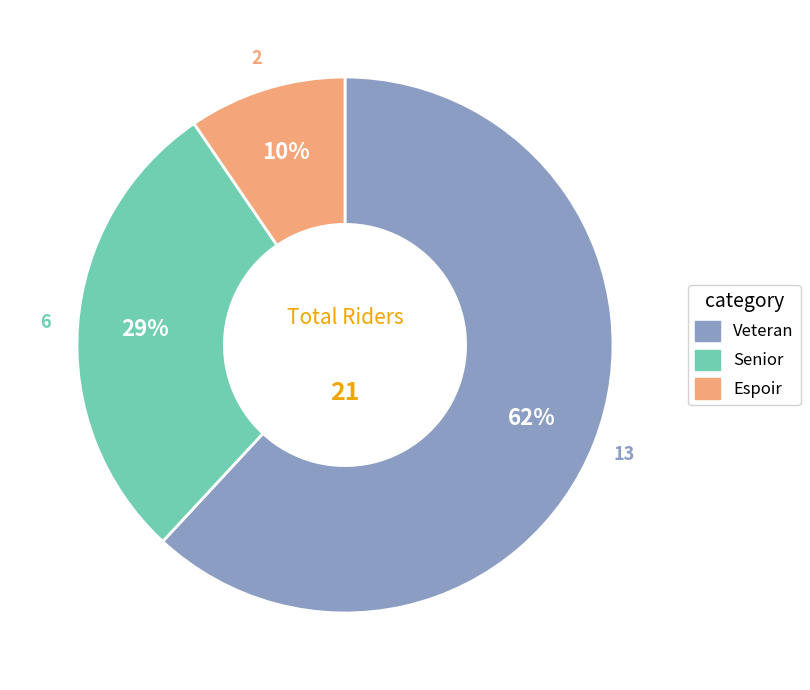

Which category has the smallest portion of the pie?

Espoir